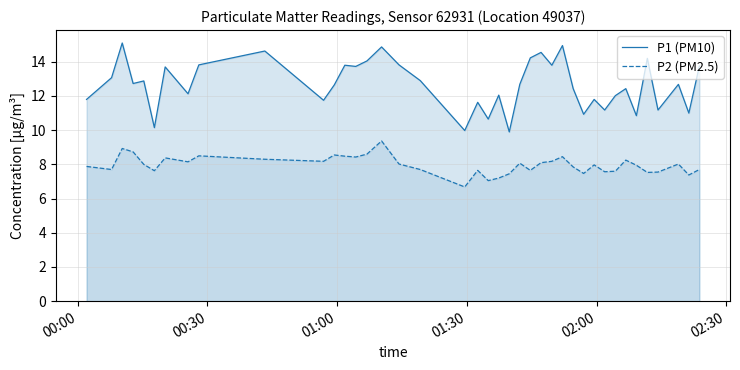

Rank the series by their average value, from lowest to highest.

P2 (PM2.5), P1 (PM10)